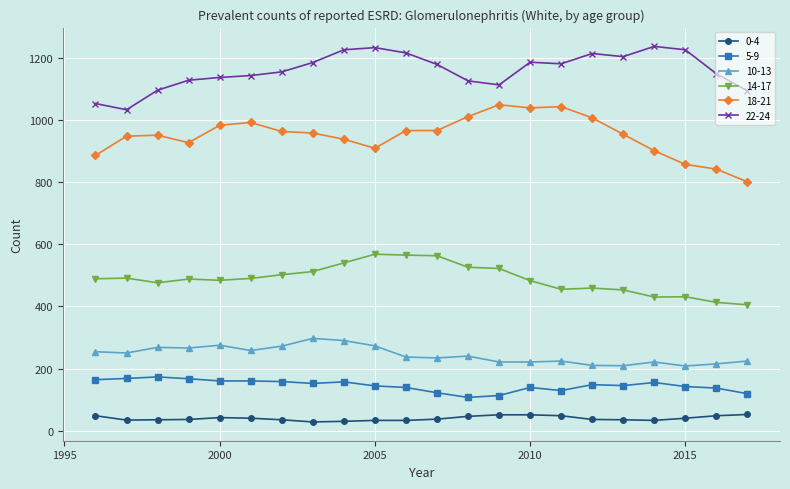

True or false: 5-9 has more than 2 points higher than both neighbors.

True